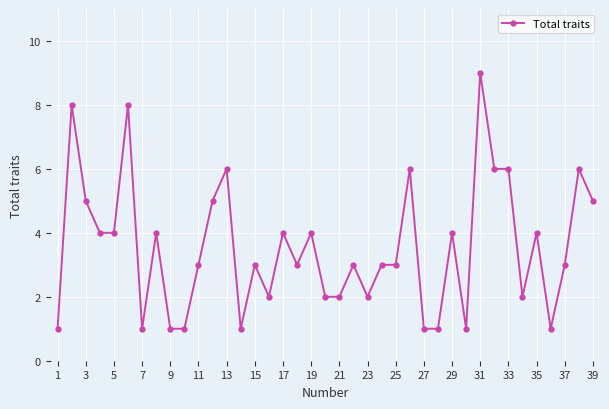

True or false: the data has more than 2 interior local peaks.

True